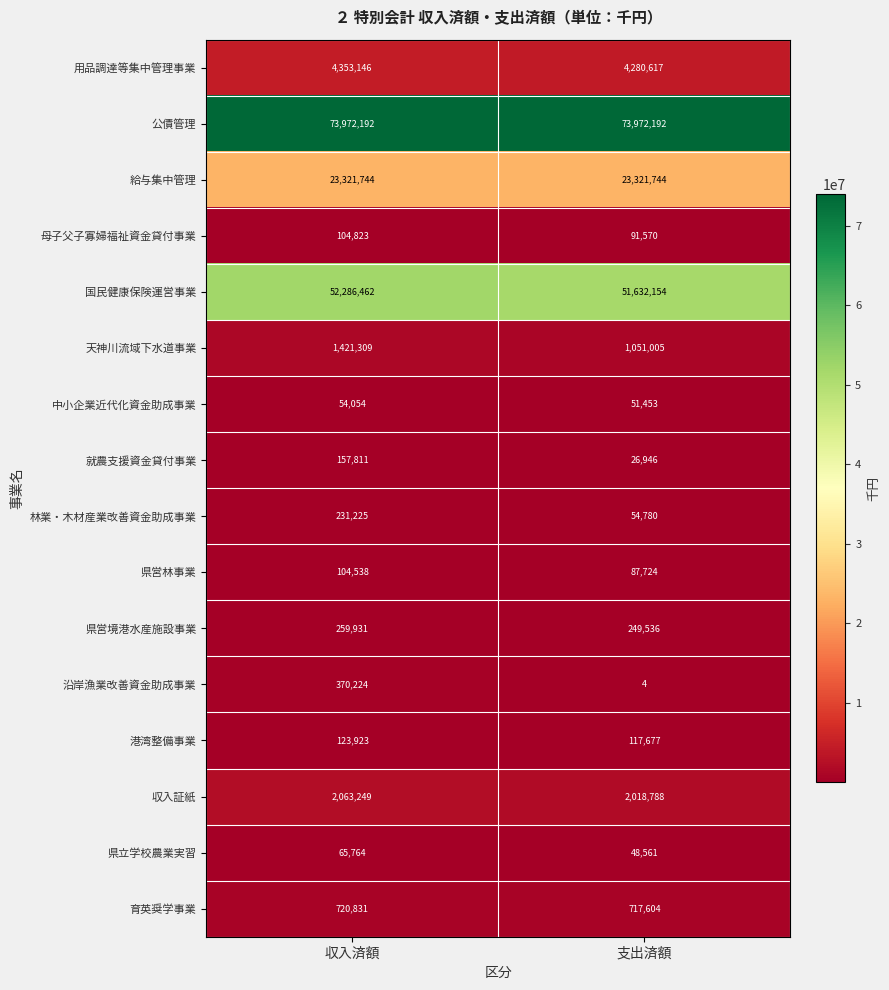

Count the number of data series in this chart.

16